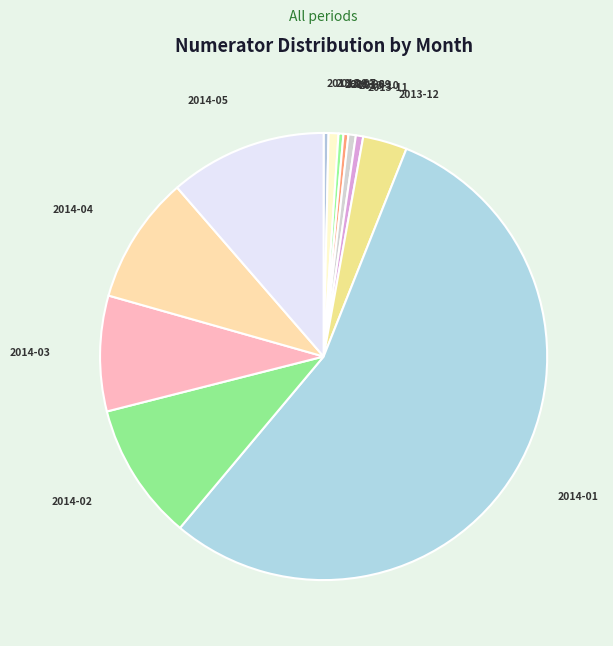

True or false: 2013-11 accounts for 14% of the total.

False